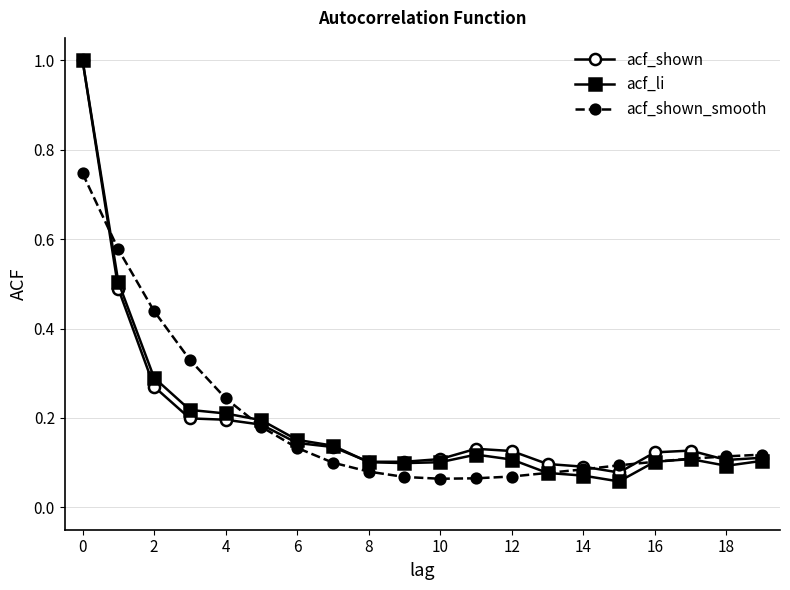

Is this an area chart (filled region under the line)?

No